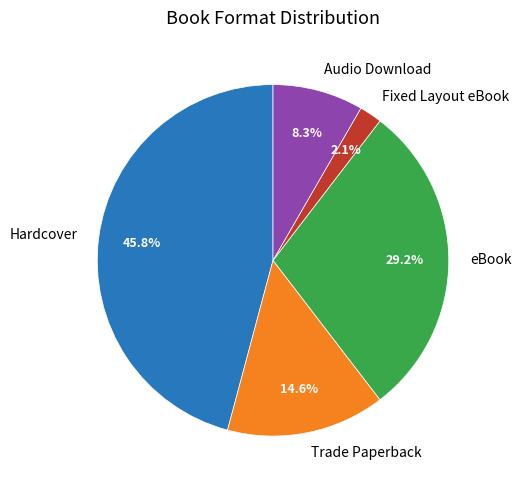

To the nearest percent, what portion does eBook represent?

29%